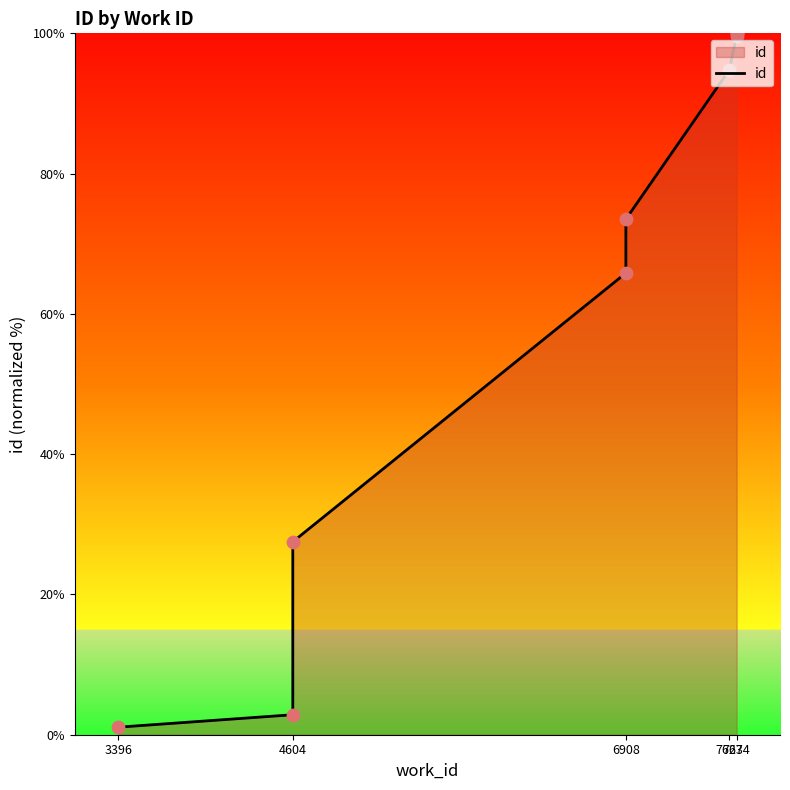

What is the change in value from 6908 to 7674?

+34.2